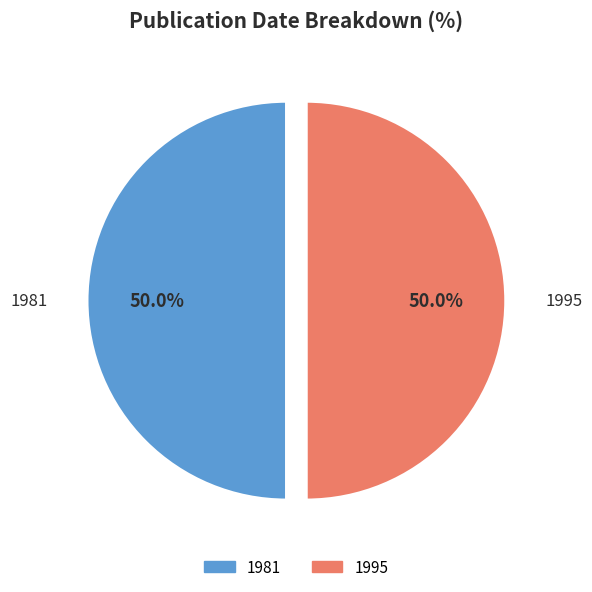

Count the number of slices in the pie.

2